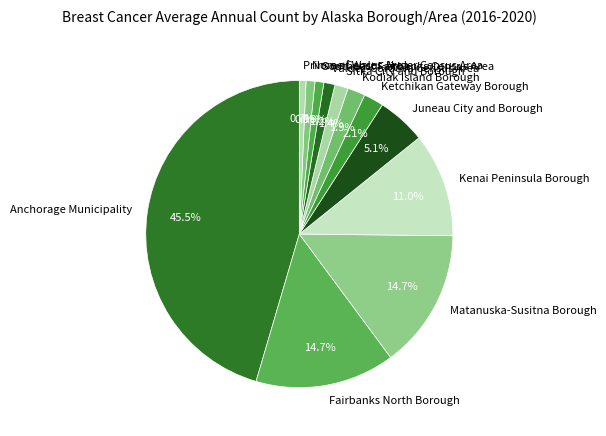

The Juneau City and Borough slice represents 19% of the pie. True or false?

False